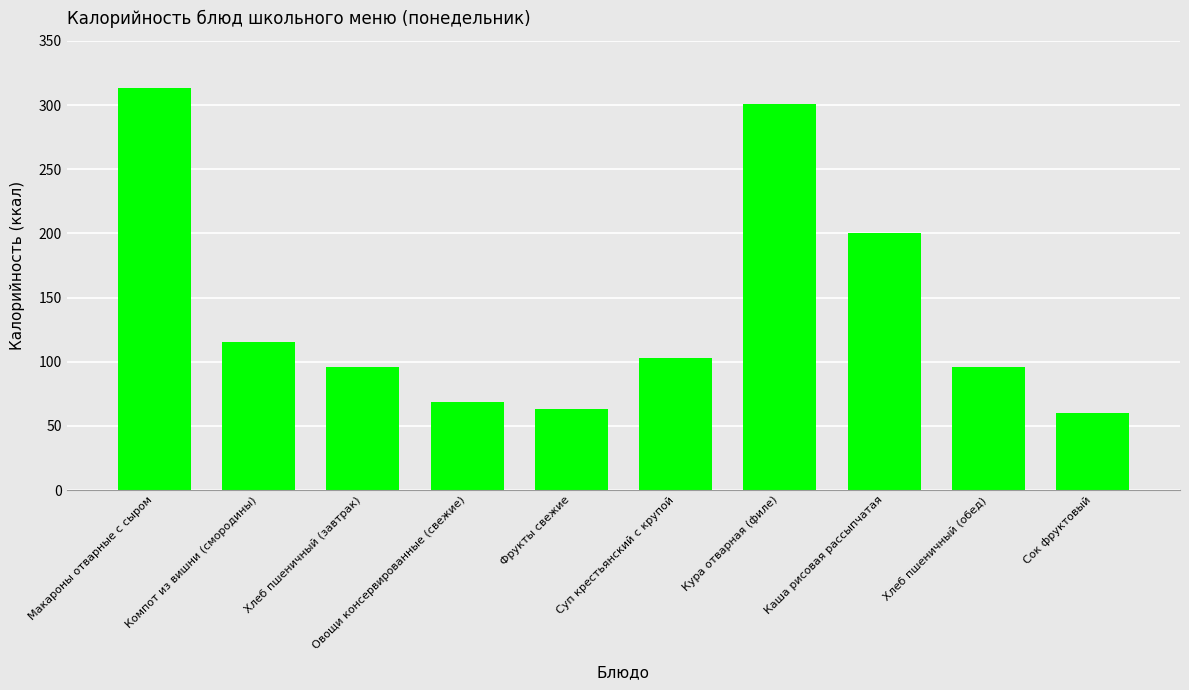

What is the maximum value shown in the chart?

313.5